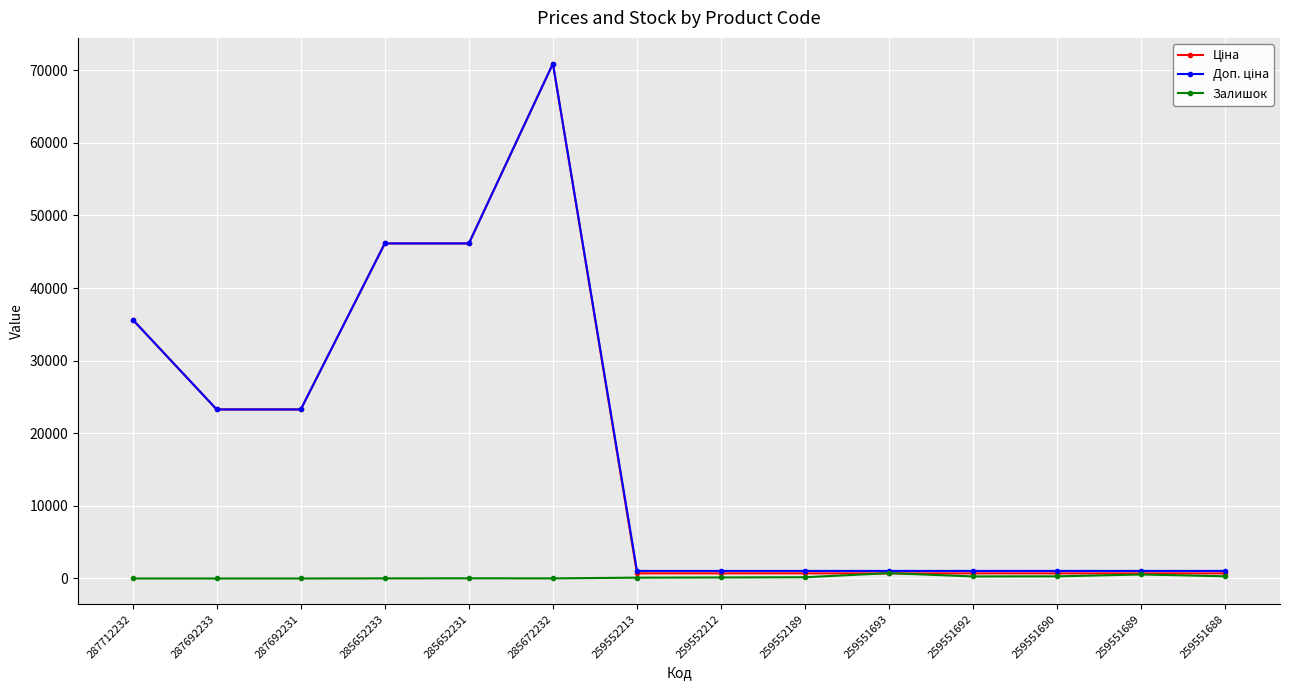

At how many categories does at least one series exceed 44082?

3